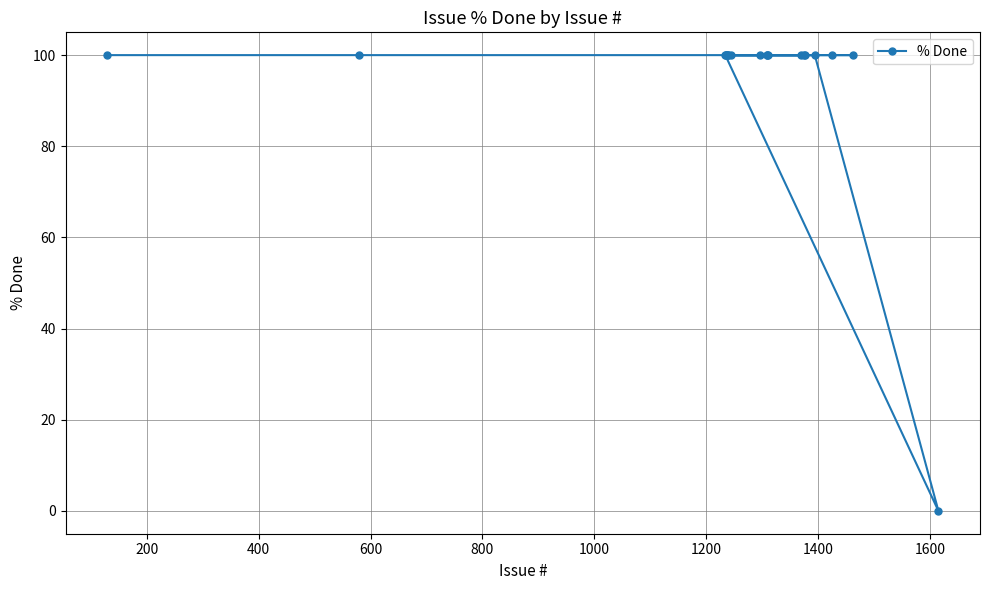

What is the value of the 14th point from the left?

100